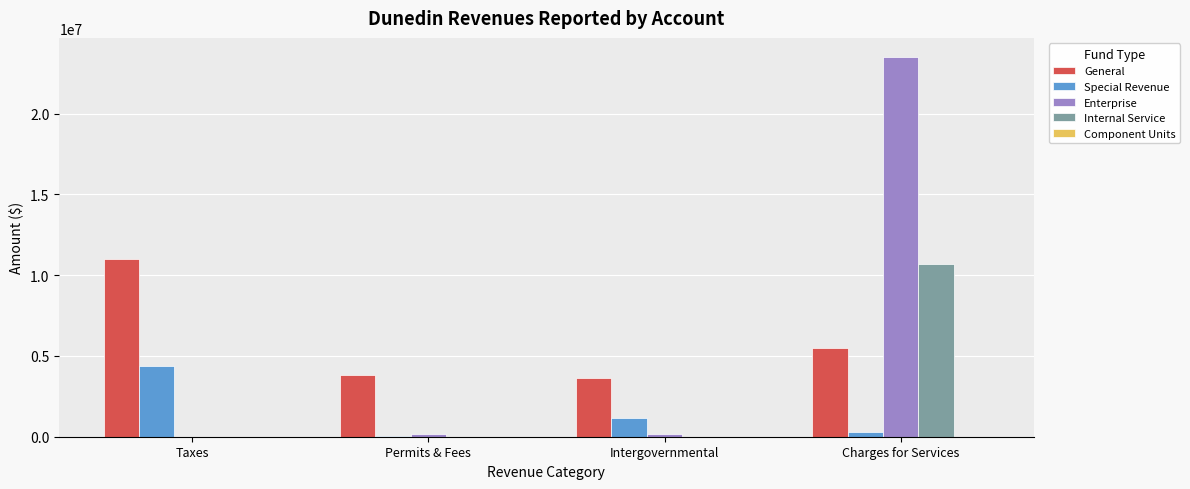

Where does the Special Revenue series first go above 1142474?

Taxes